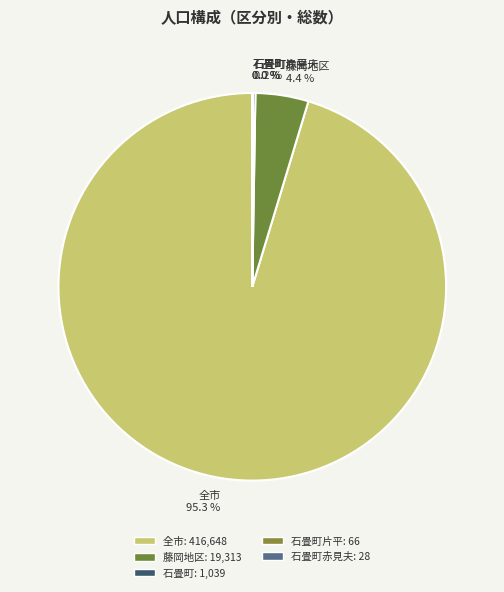

Does 全市 represent more than half of the total?

Yes